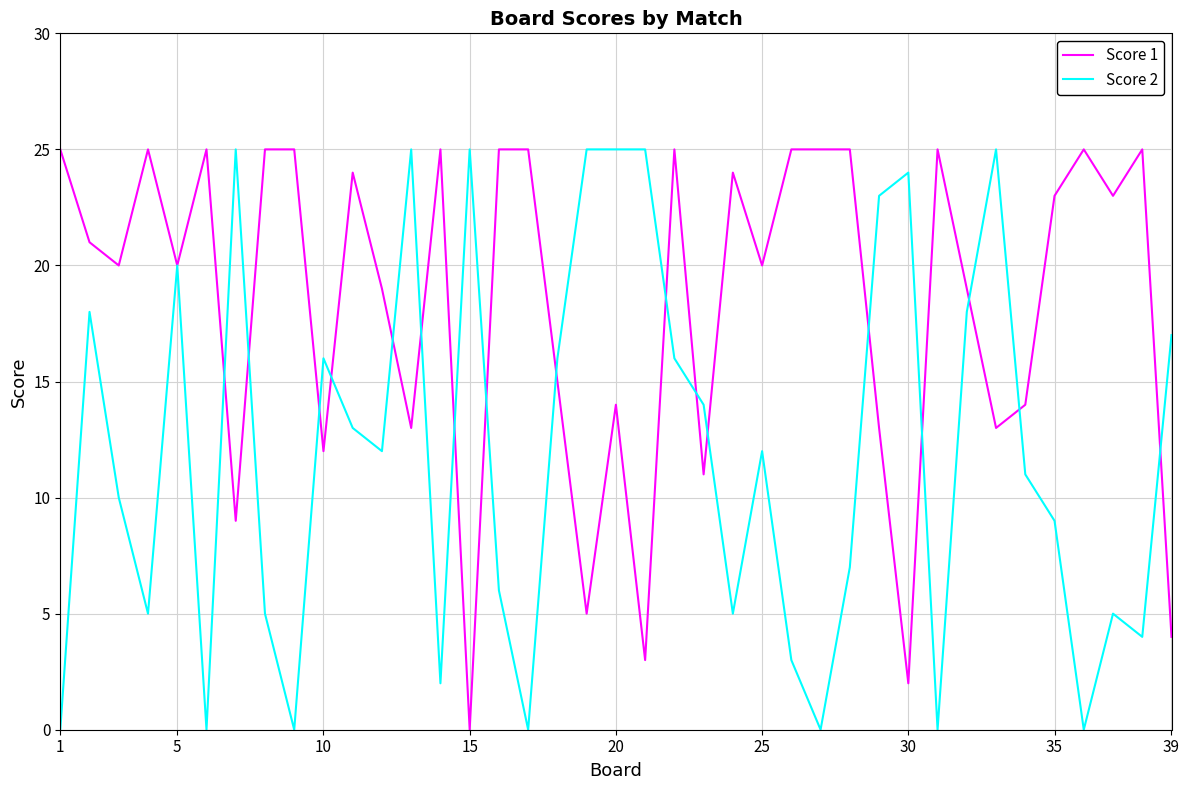

True or false: Score 2 and Score 1 cross at least once.

True